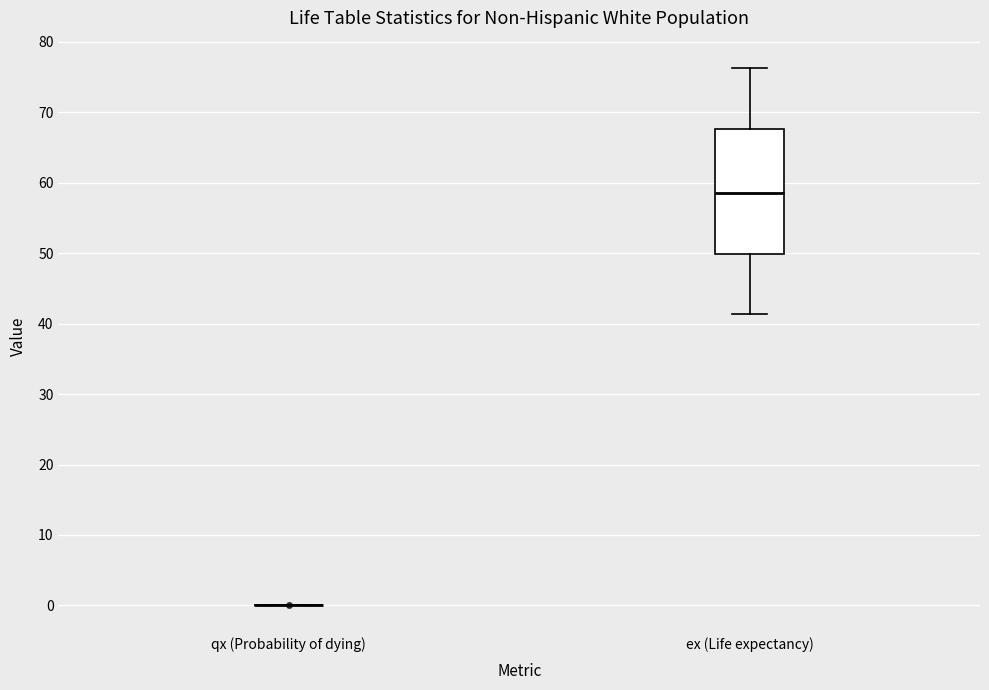

Reading left to right, transcribe this box plot: for each box, give where its median line is, the range the box spans, and where its two whiskers end, as read against the y-axis. The values are not printed on the chart, so give them approximately, as read against the axis.

qx (Probability of dying): box collapsed to a line at 0, whiskers 0 to 0
ex (Life expectancy): median 59, box 50 to 68, whiskers 41 to 76